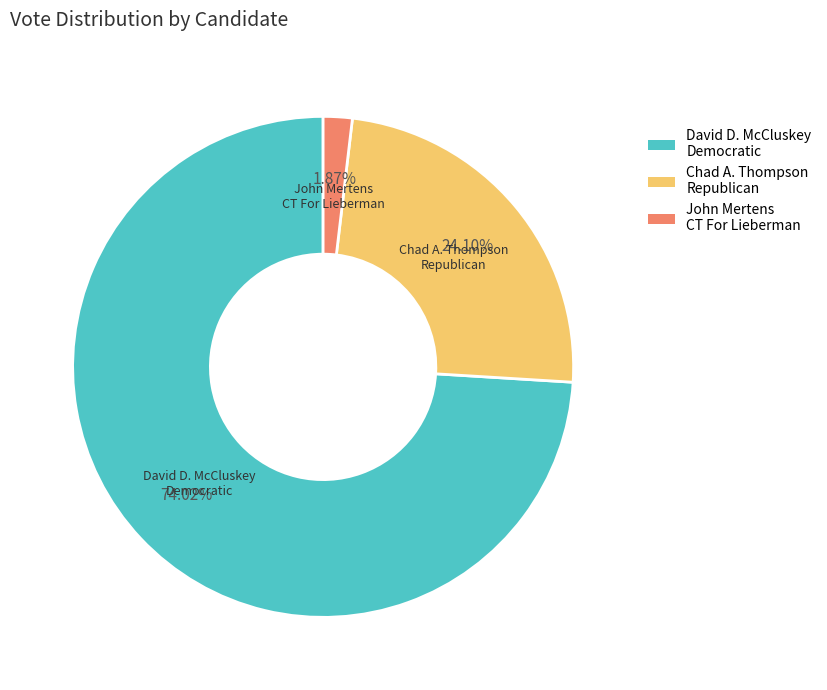

Which category has the biggest portion of the pie?

David D. McCluskey Democratic